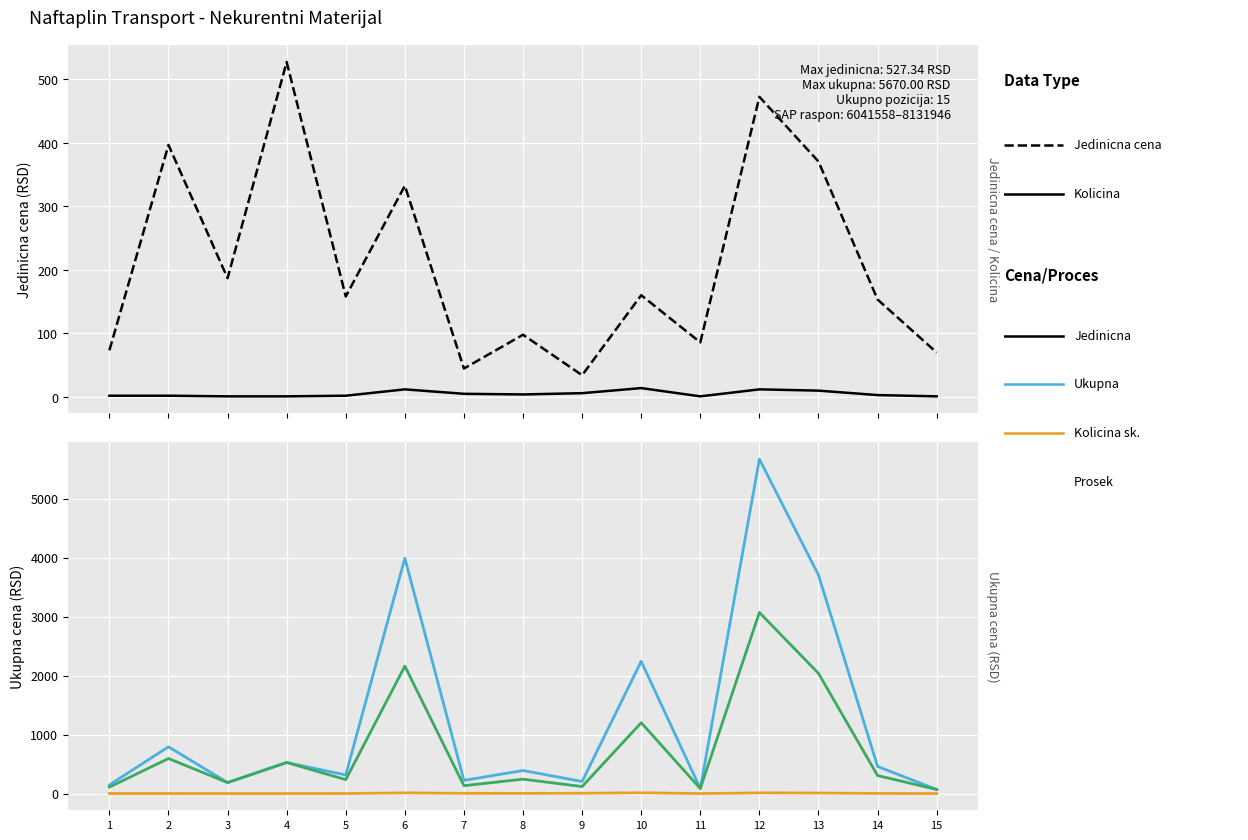

In Ukupna cena, how many points are higher than both neighbors (excluding endpoints)?

6